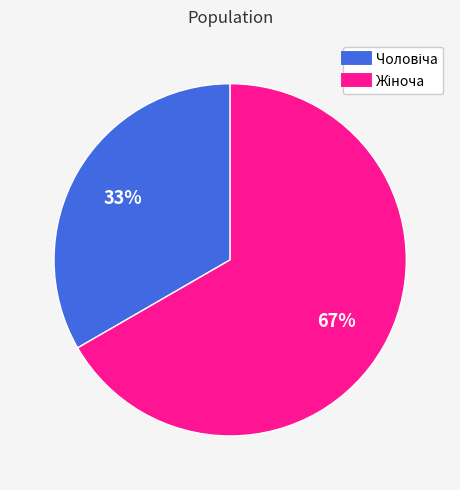

To the nearest percent, what percentage of the pie is Чоловіча?

33%